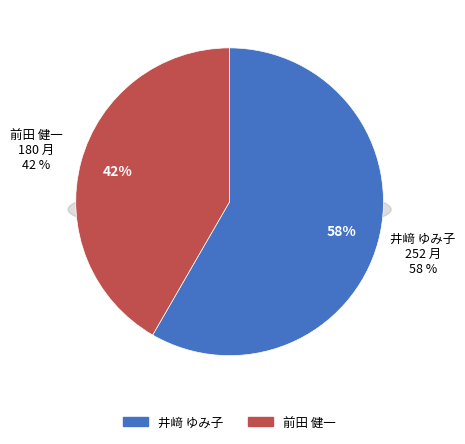

What is the majority slice?

井﨑 ゆみ子